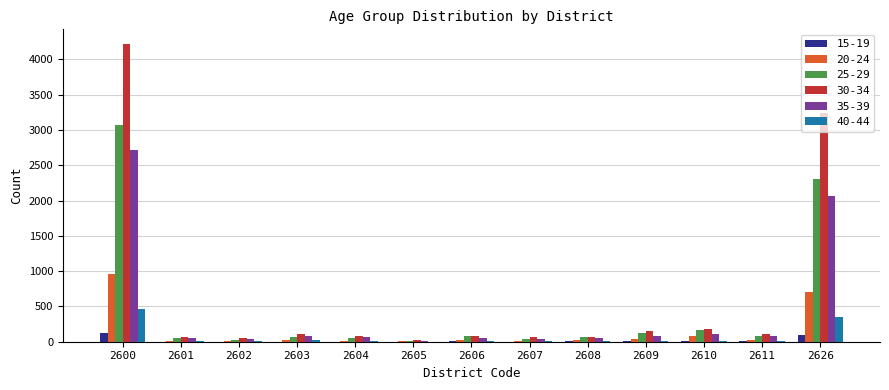

At which category is the sum across all series the highest?

2600